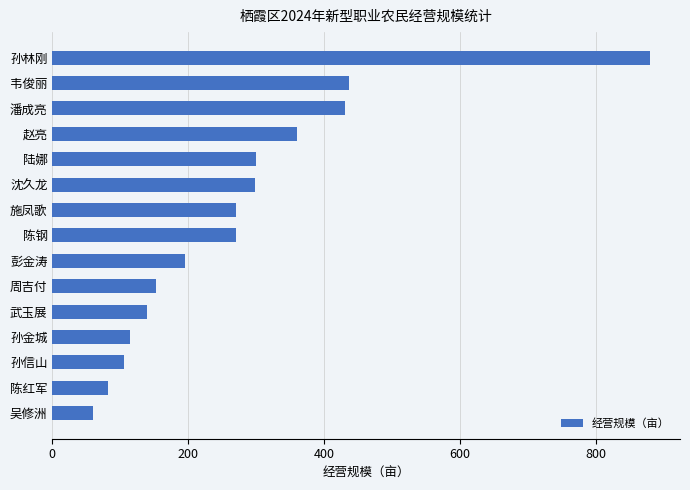

Between 陈钢 and 陈红军, which is larger?

陈钢